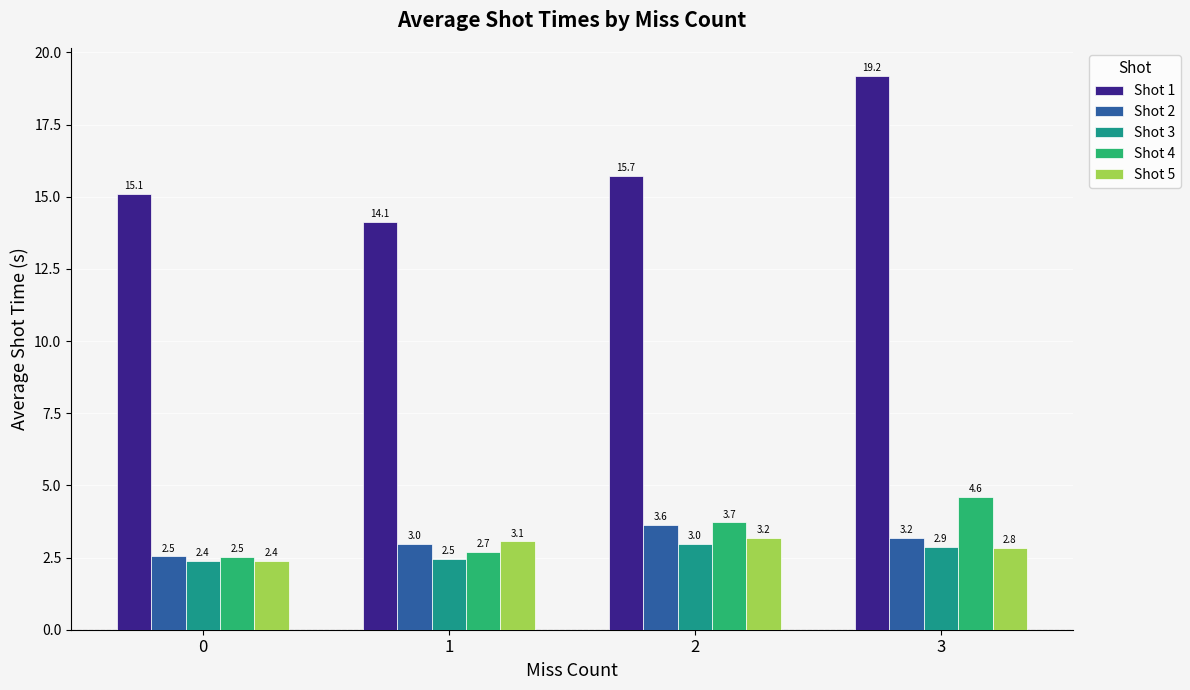

What is the highest value of the Shot 5 series?

3.2